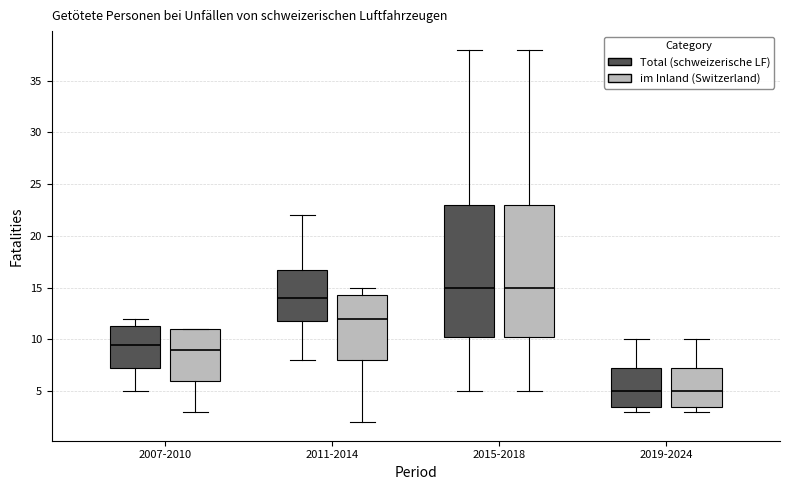

Reading left to right, read every box against the y-axis: the position of its median line, the range the box covers, and the ends of its whiskers. The values are not printed on the chart, so give them approximately, as read against the axis.

2007-2010 (Total (schweizerische LF)): median 9.5, box 7.5 to 11.5, whiskers 5.0 to 12.0
2007-2010 (im Inland (Switzerland)): median 9.0, box 6.0 to 11.0, whiskers 3.0 to 11.0
2011-2014 (Total (schweizerische LF)): median 14.0, box 12.0 to 17.0, whiskers 8.0 to 22.0
2011-2014 (im Inland (Switzerland)): median 12.0, box 8.0 to 14.5, whiskers 2.0 to 15.0
2015-2018 (Total (schweizerische LF)): median 15.0, box 10.5 to 23.0, whiskers 5.0 to 38.0
2015-2018 (im Inland (Switzerland)): median 15.0, box 10.5 to 23.0, whiskers 5.0 to 38.0
2019-2024 (Total (schweizerische LF)): median 5.0, box 3.5 to 7.5, whiskers 3.0 to 10.0
2019-2024 (im Inland (Switzerland)): median 5.0, box 3.5 to 7.5, whiskers 3.0 to 10.0